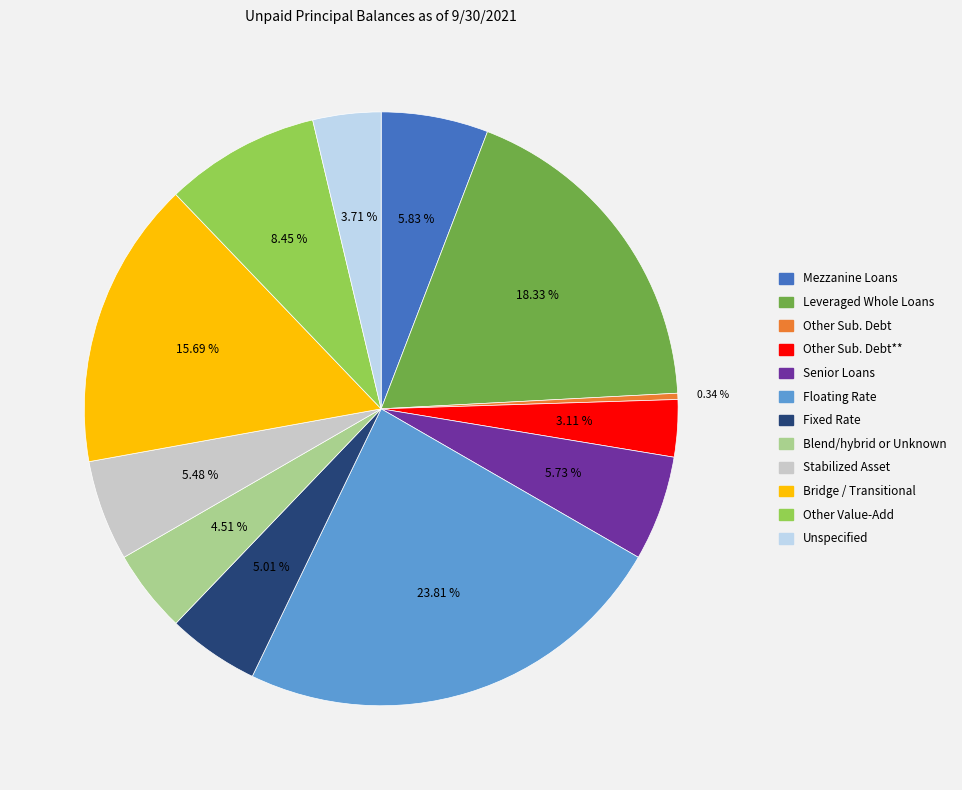

Is there a majority slice in this chart?

No